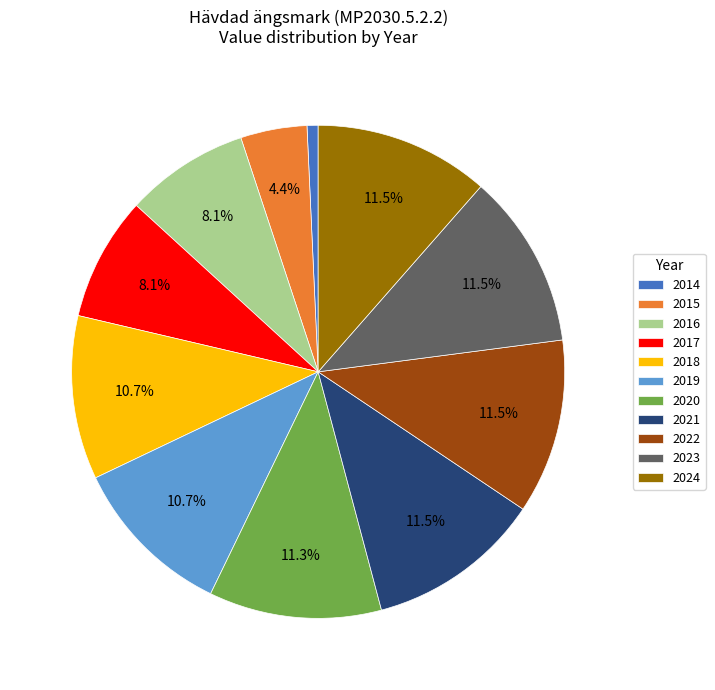

Is there a majority slice in this chart?

No